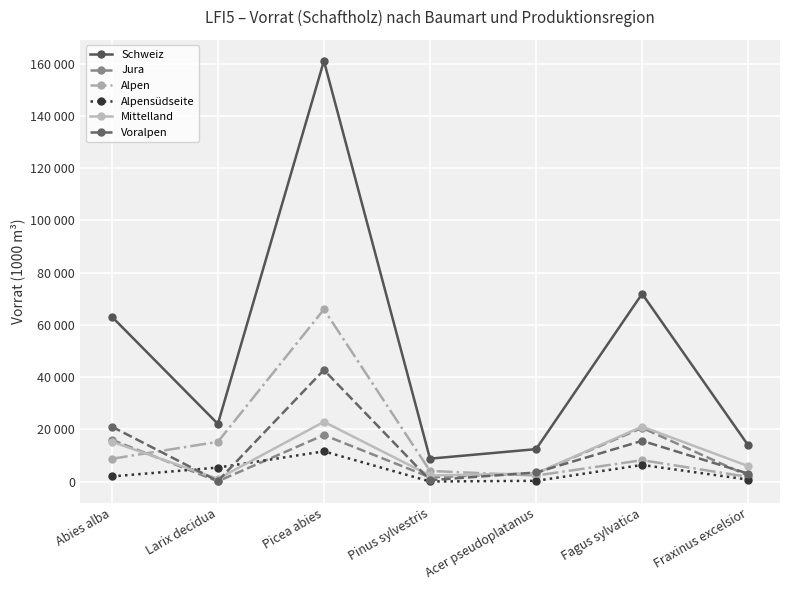

What is the approximate value of Alpen at Abies alba, to the nearest 100?

8700